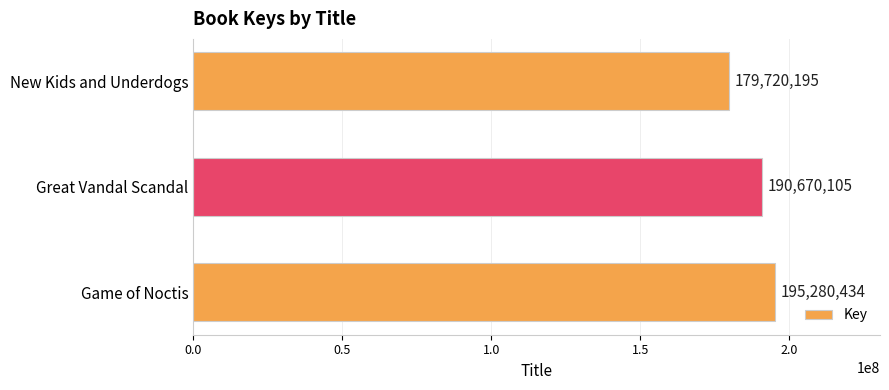

Which has a higher value, Game of Noctis or Great Vandal Scandal?

Game of Noctis